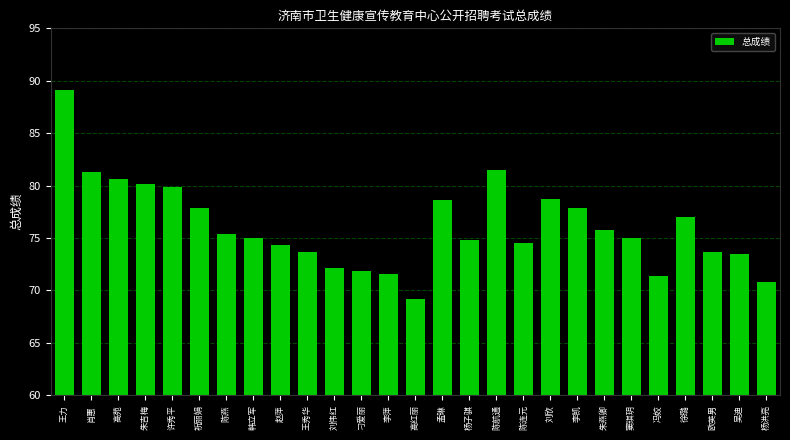

Read the value at 李萍.

71.6